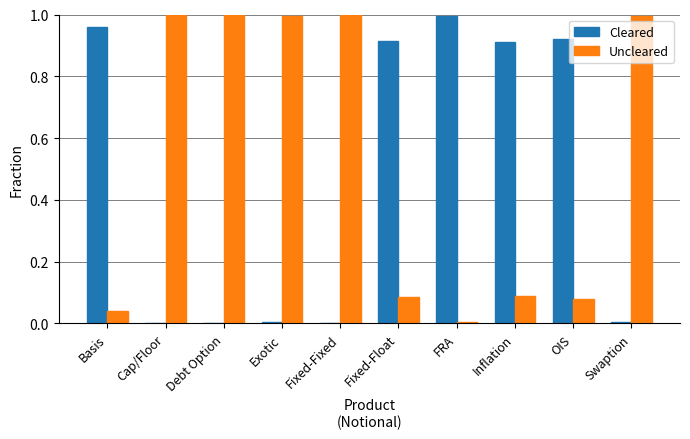

The value of Uncleared at FRA is 0.0. True or false?

True